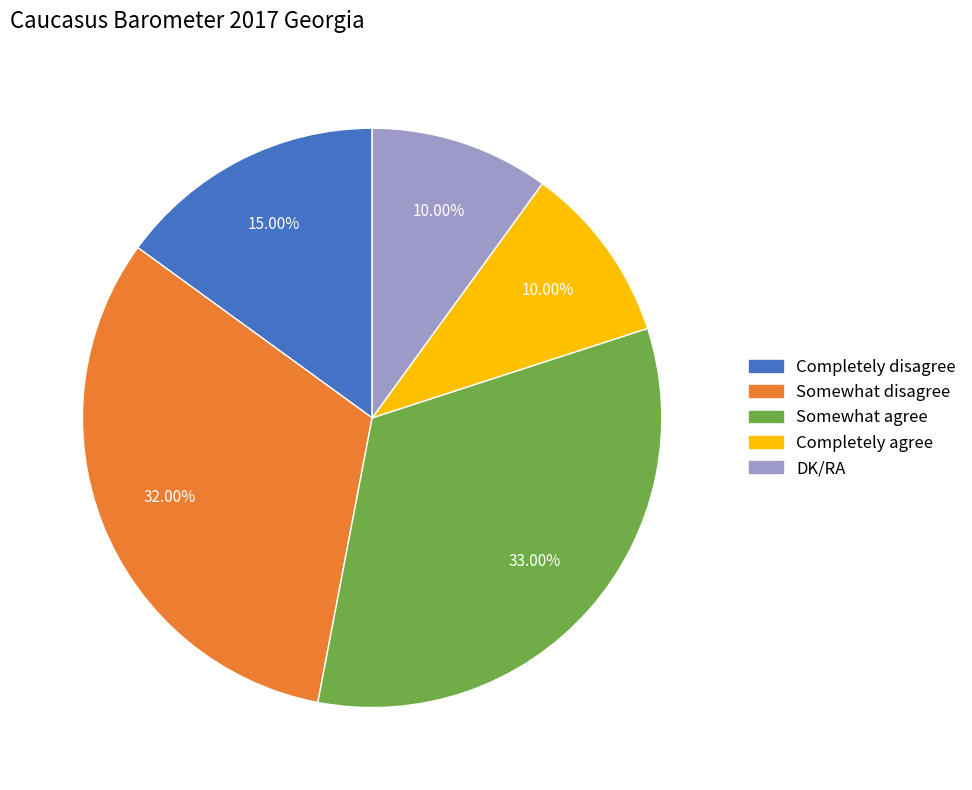

What percentage is NOT represented by Somewhat disagree?

68.0%